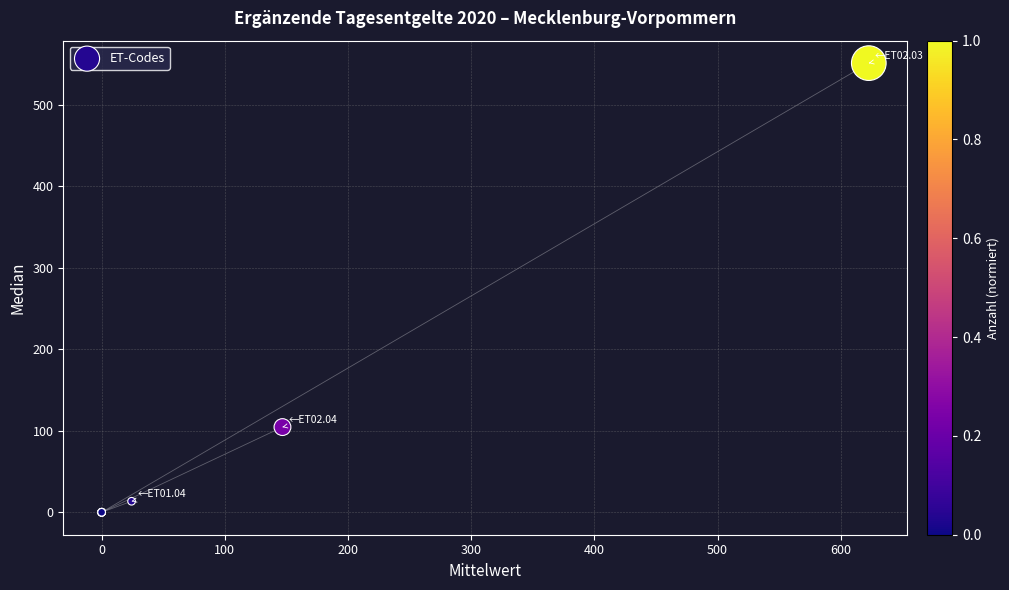

What Y value in the scatter plot is closest to 275?

104.5